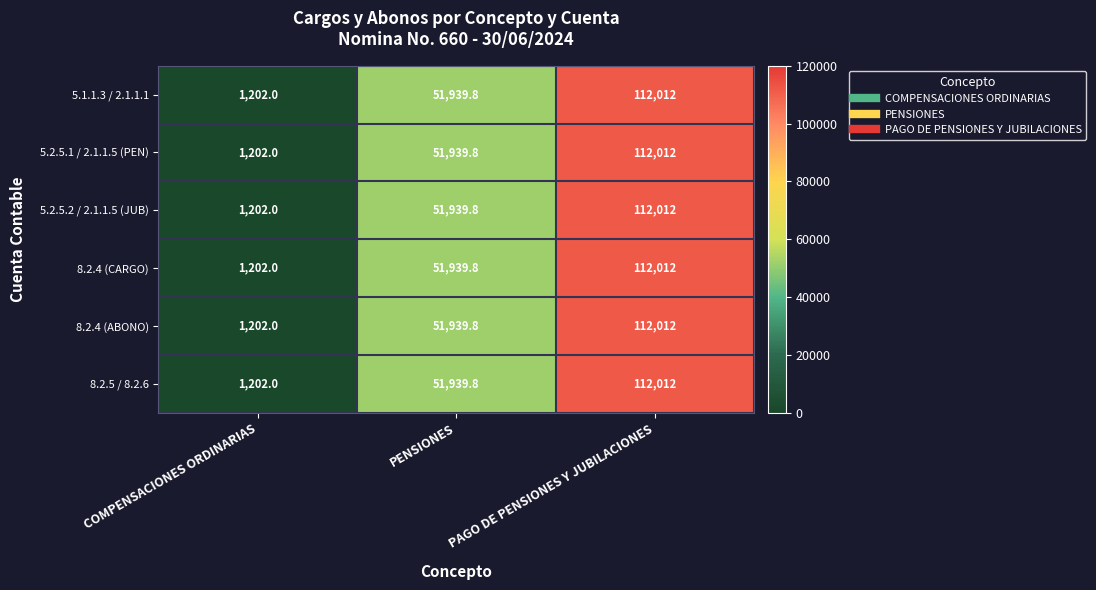

Is it true that 8.2.5 / 8.2.6 equals 1202.0 at COMPENSACIONES ORDINARIAS?

True